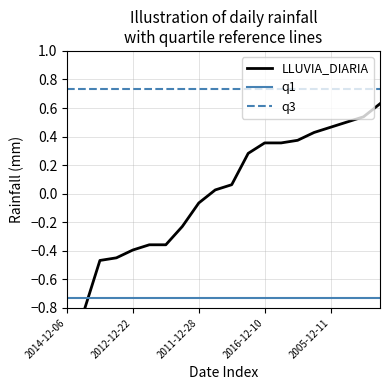

True or false: q3 and q1 cross at least once.

False